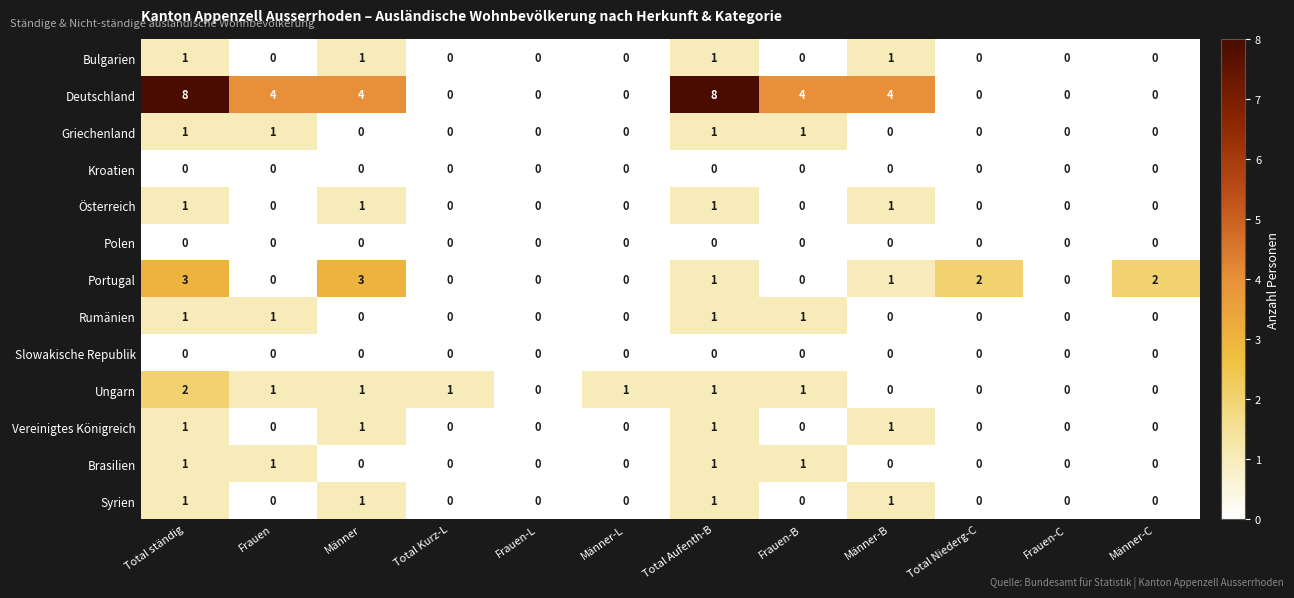

Which series has the largest total across all categories?

Deutschland